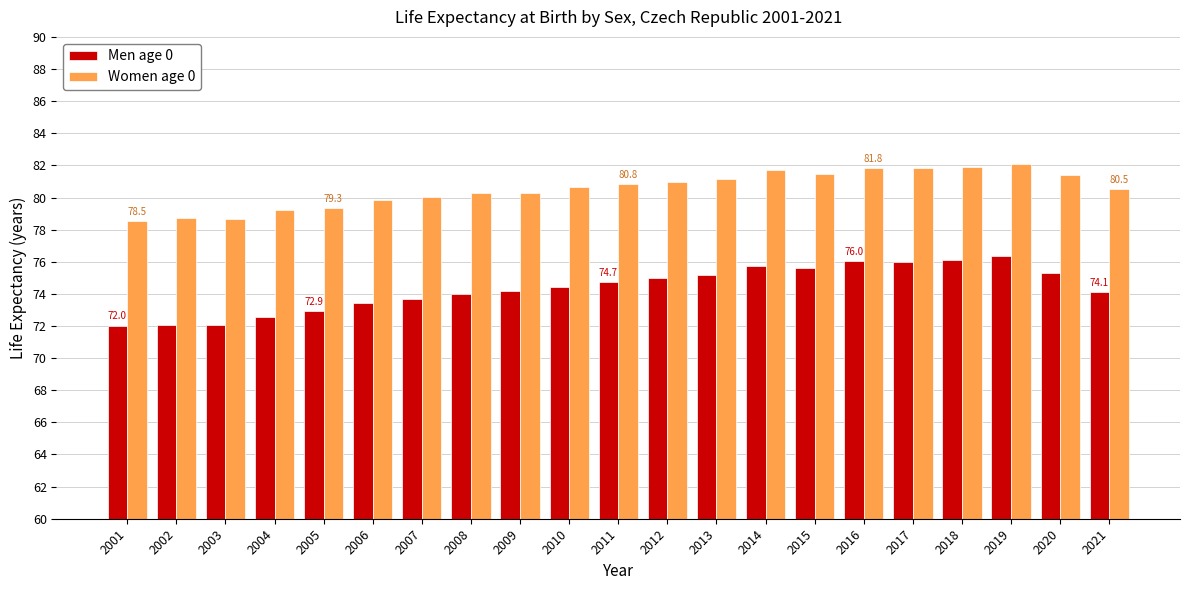

What is the minimum value for Men age 0?

72.0